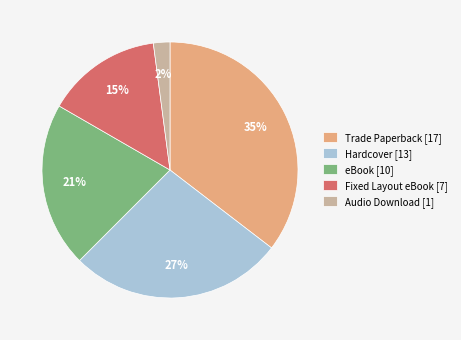

Is there any slice that represents more than half of the pie?

No